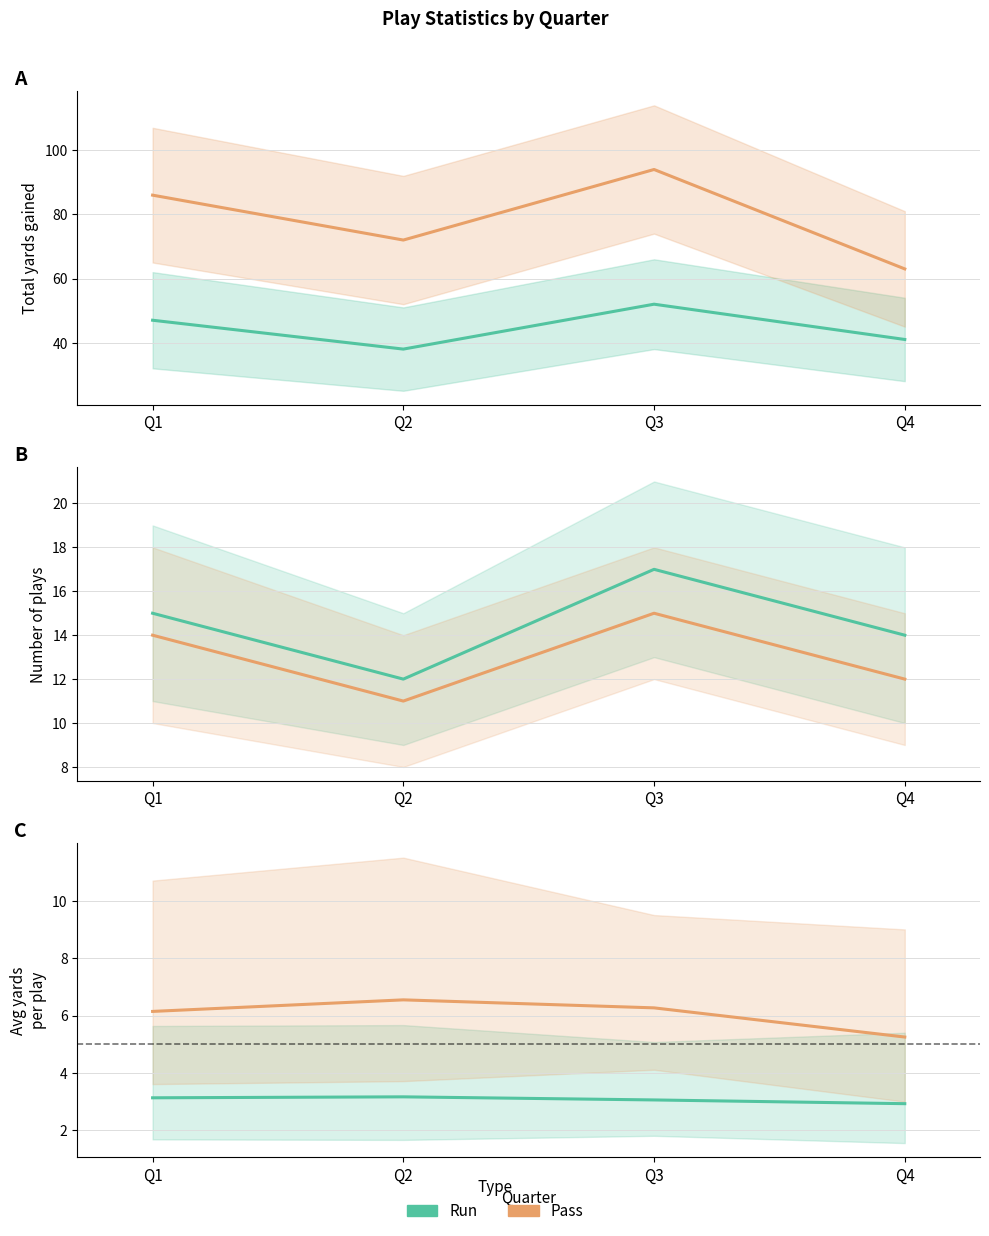

True or false: Pass yards and Run yards cross at least once.

False